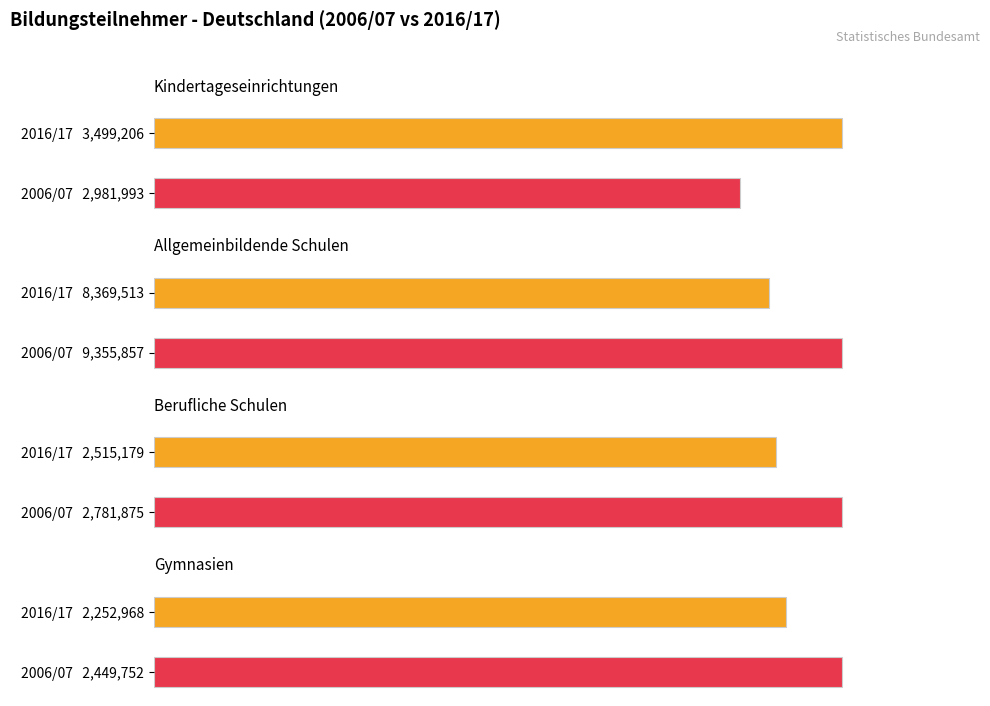

Count the number of categories in the chart.

2